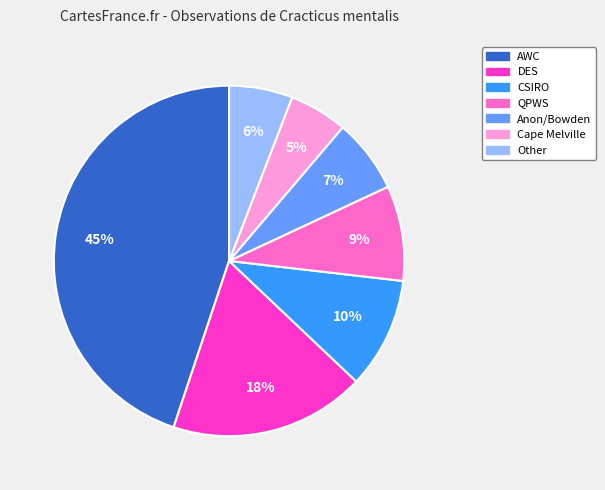

Which slice is the largest?

AWC